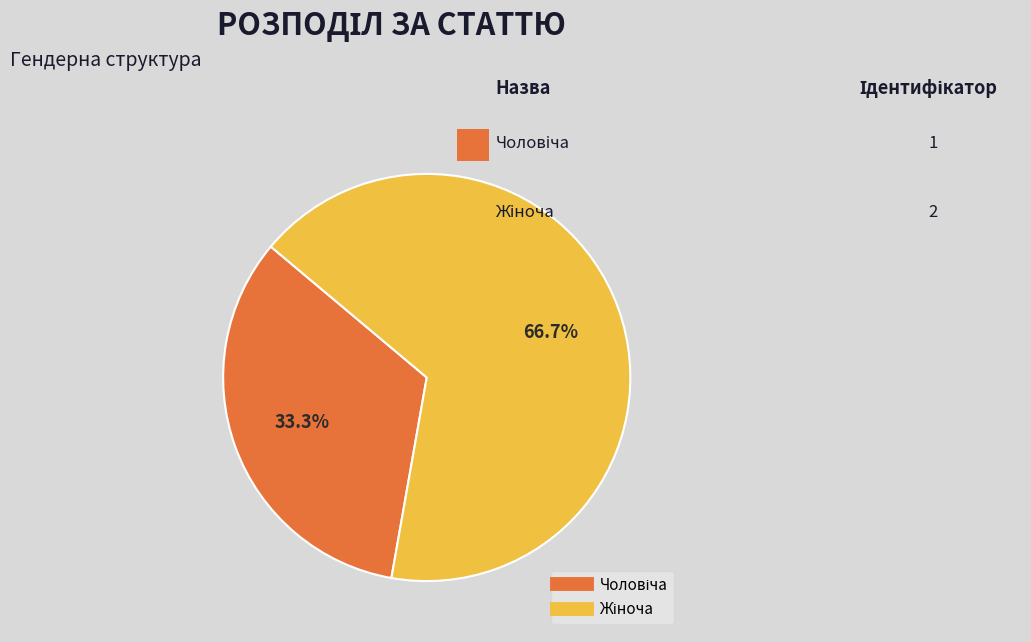

Does any single category account for the majority?

Yes